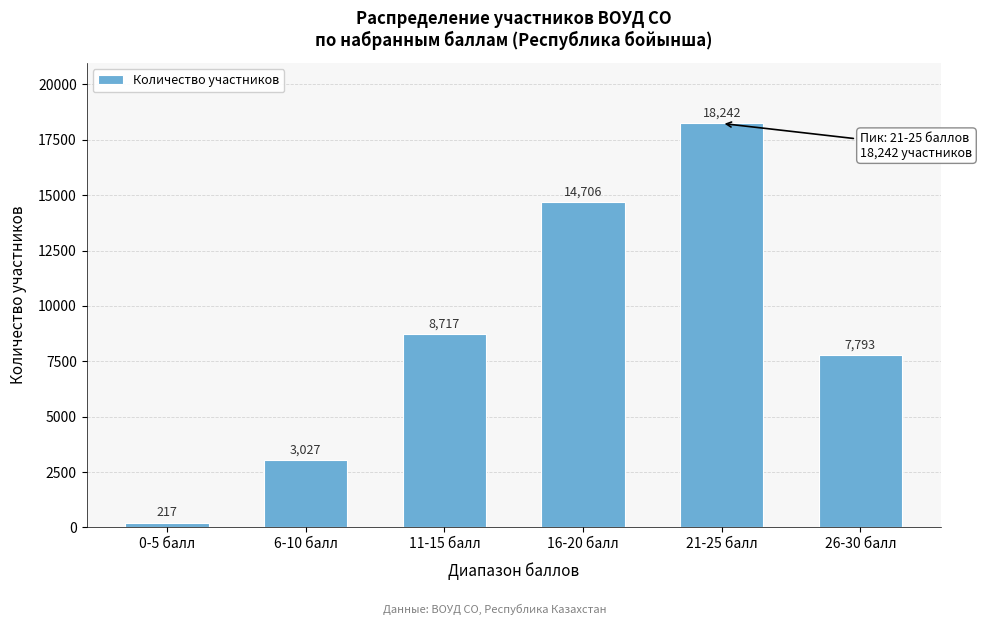

Reading left to right, transcribe all the data shown in this chart.

217	3027	8717	14706	18242	7793